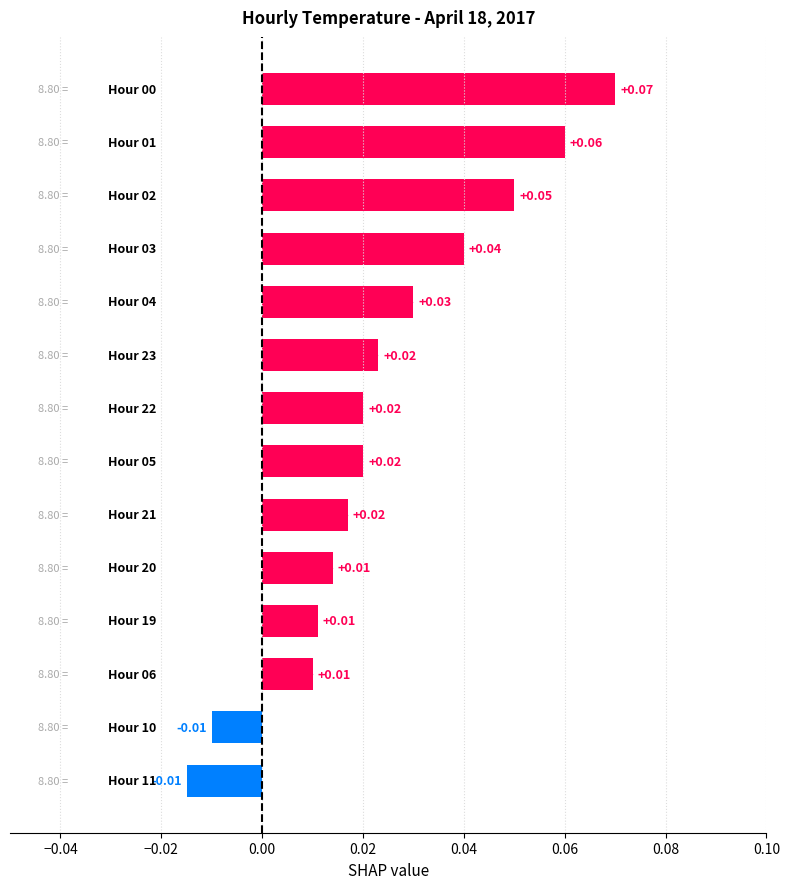

What is the sum of all values?

0.3